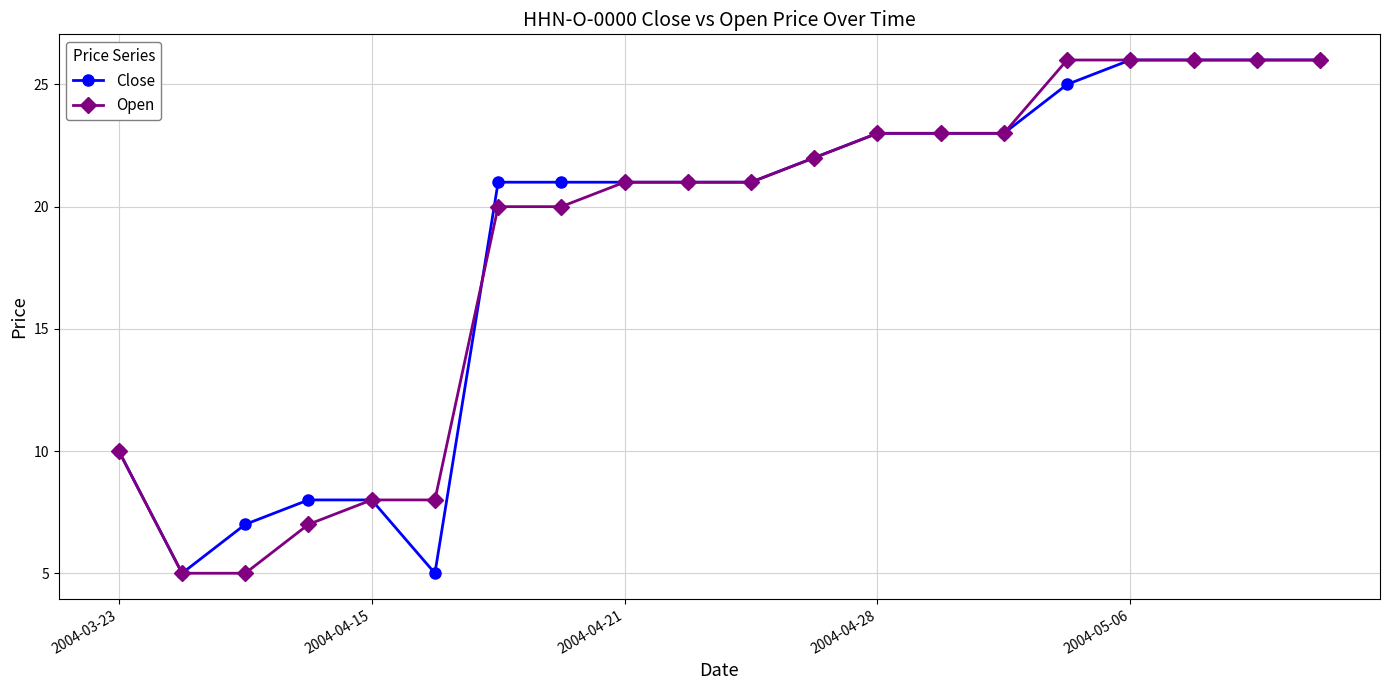

What is the minimum value shown in the chart?

5